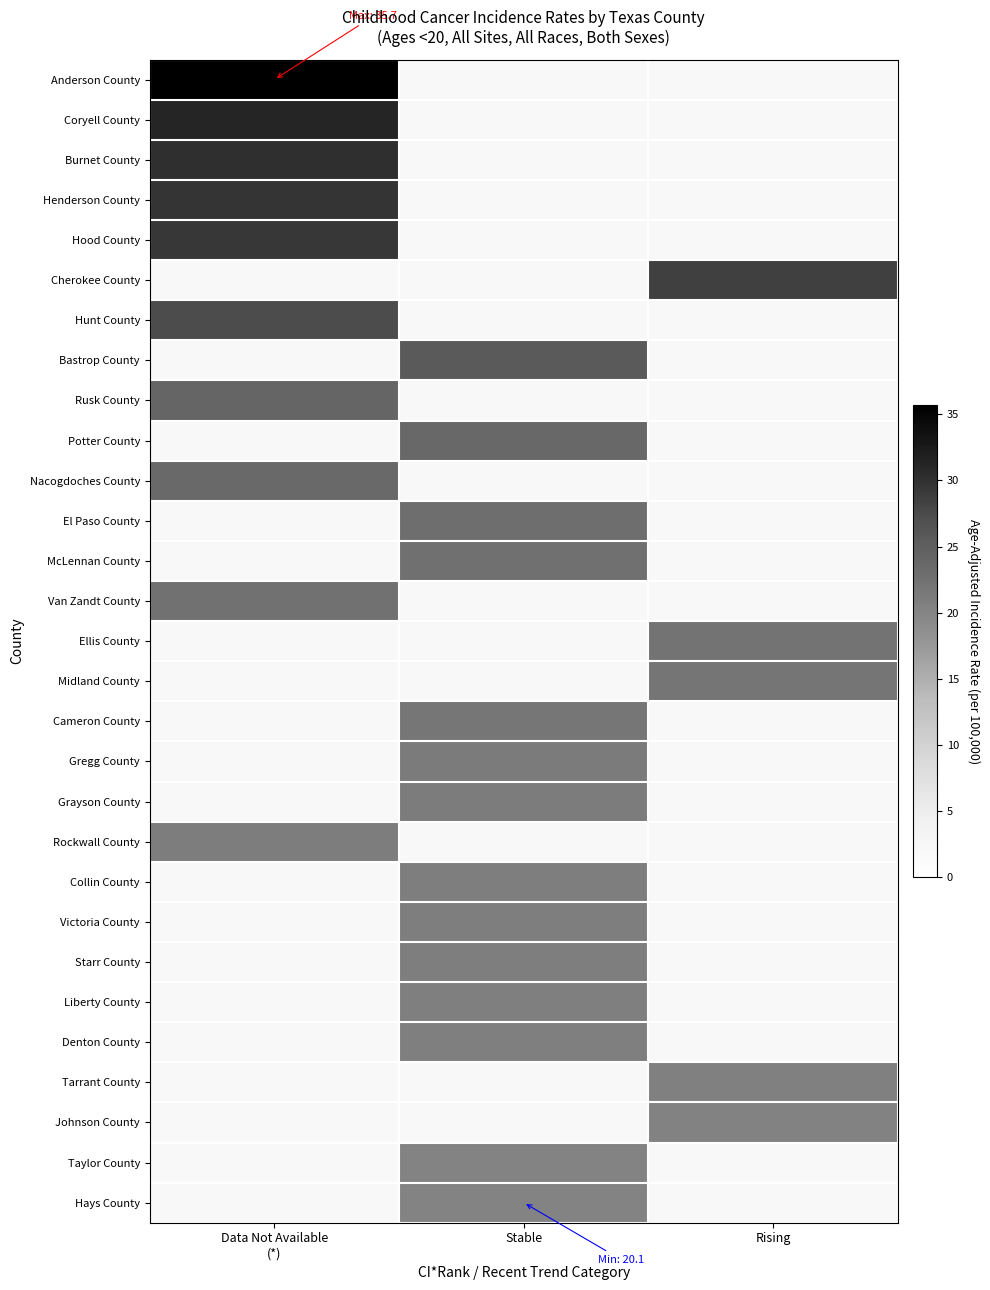

At which category does the chart reach its minimum across all series?

Stable